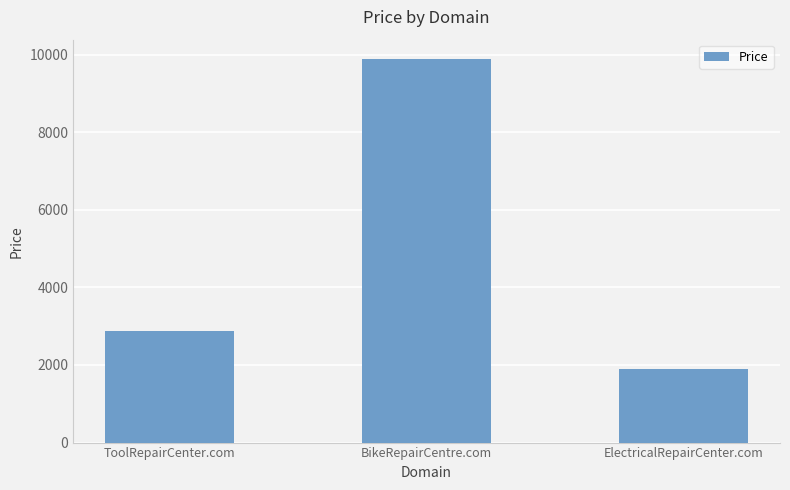

What is the sum of the values at ElectricalRepairCenter.com and ToolRepairCenter.com?

4776